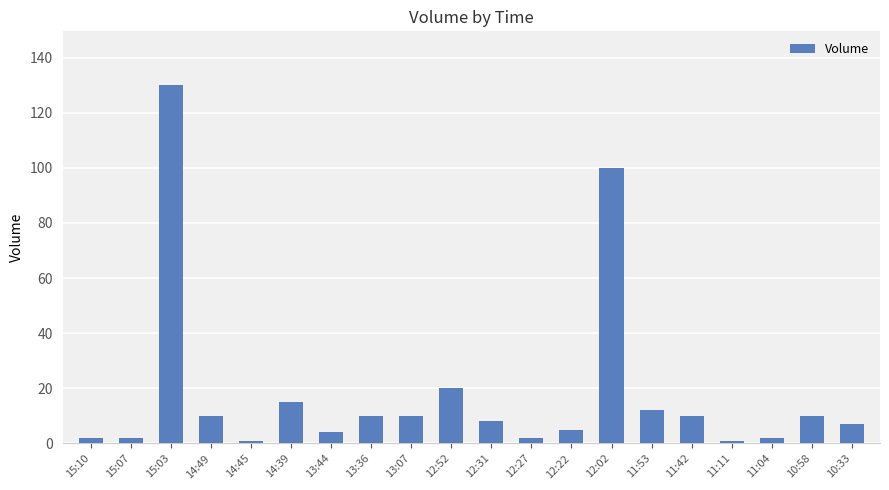

How many categories are shown in the chart?

20